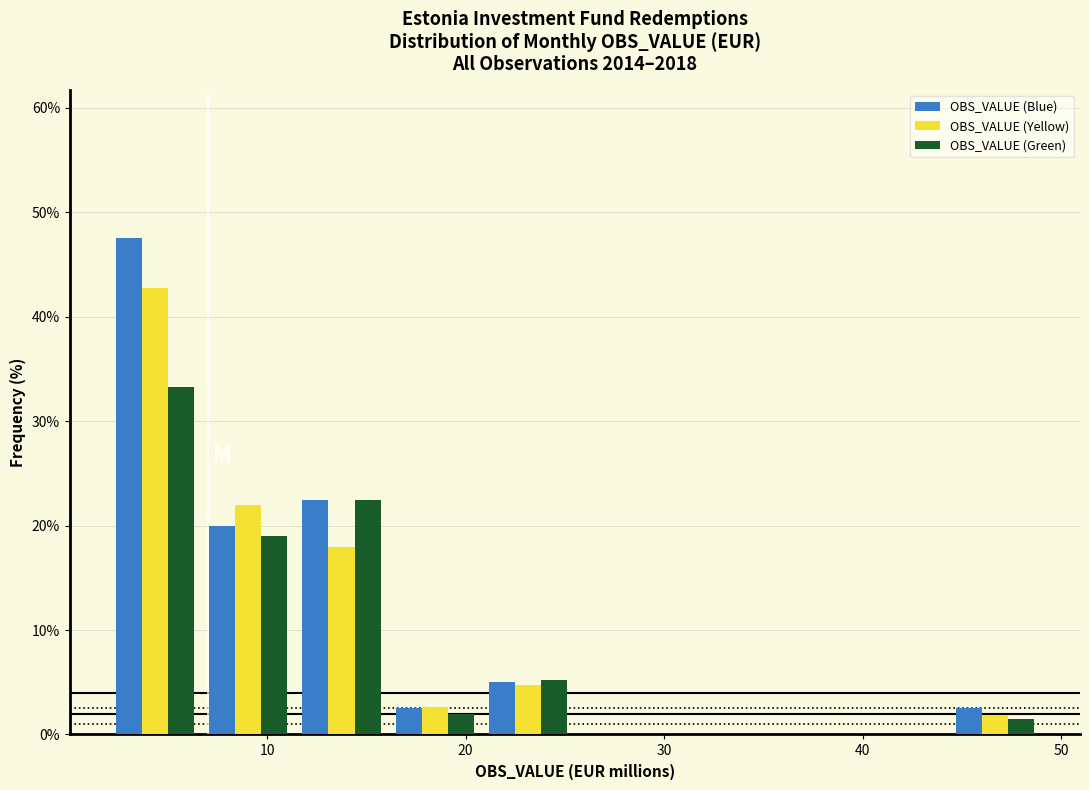

What is the height of the OBS_VALUE (Green) bar covering 16.1 to 20.8 on the x-axis? Neither the bar edges nor the heights are printed on the chart, so give them approximately, as read against the axes.

2